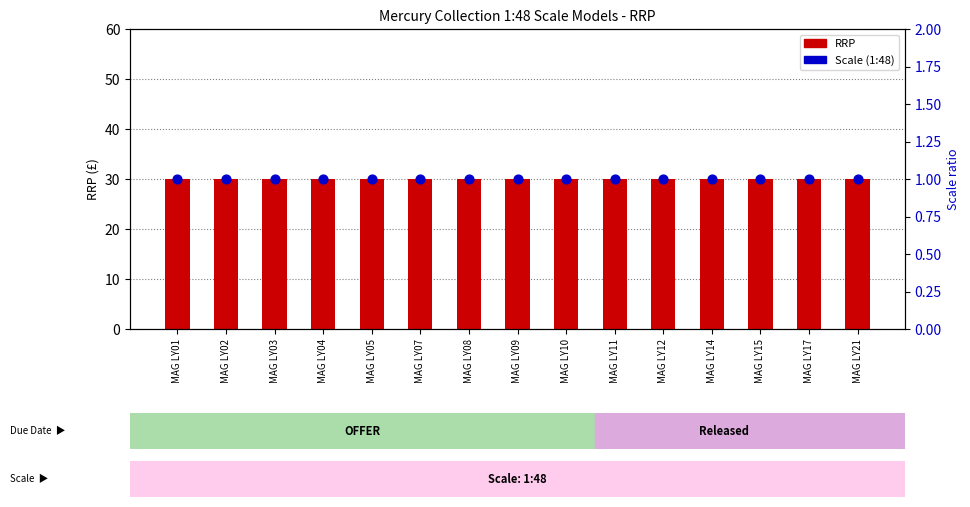

At which category is the sum across all series the highest?

MAG LY01